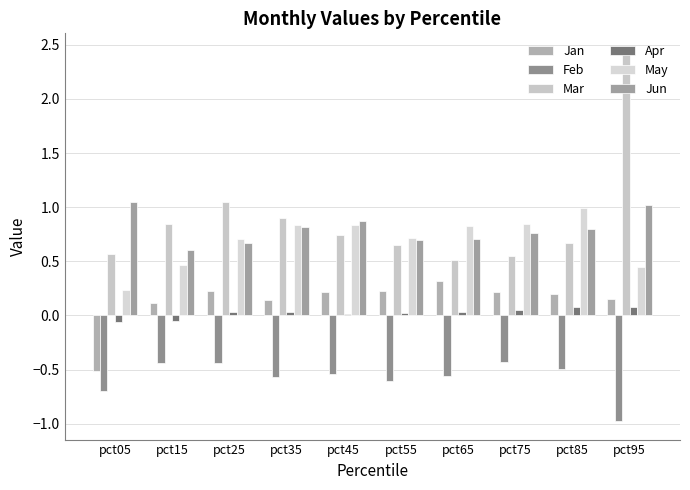

Rank the series at pct05 from lowest to highest value.

Feb, Jan, Apr, May, Mar, Jun